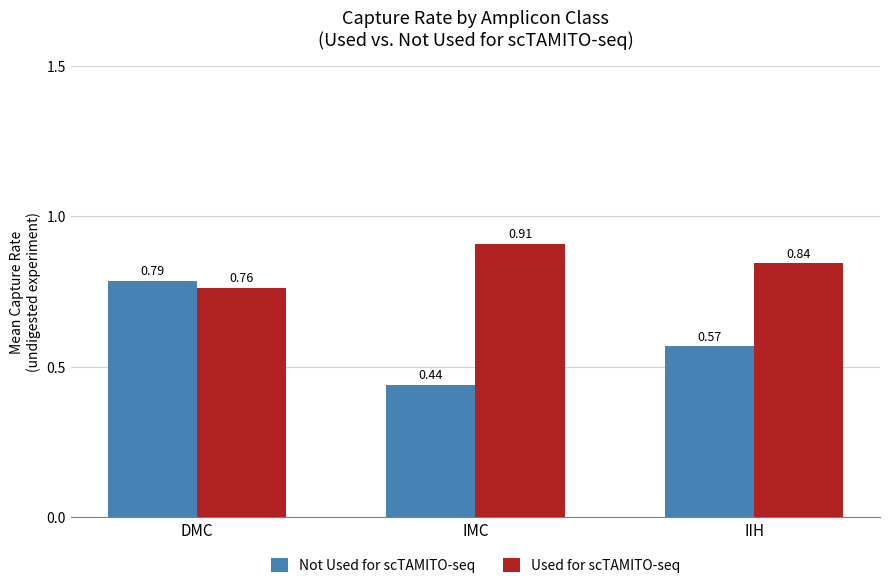

Count the number of categories in the chart.

3